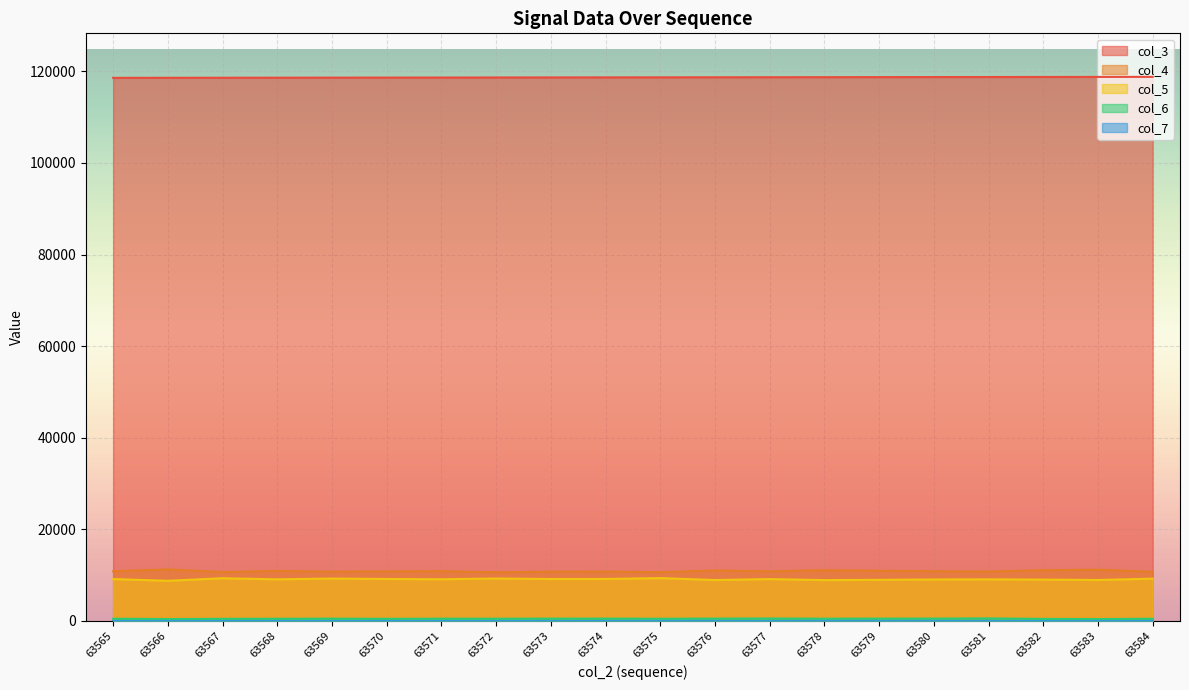

Rank the categories by col_5 value from lowest to highest.

63566, 63578, 63576, 63583, 63579, 63582, 63580, 63568, 63581, 63571, 63577, 63565, 63573, 63570, 63574, 63584, 63569, 63572, 63567, 63575